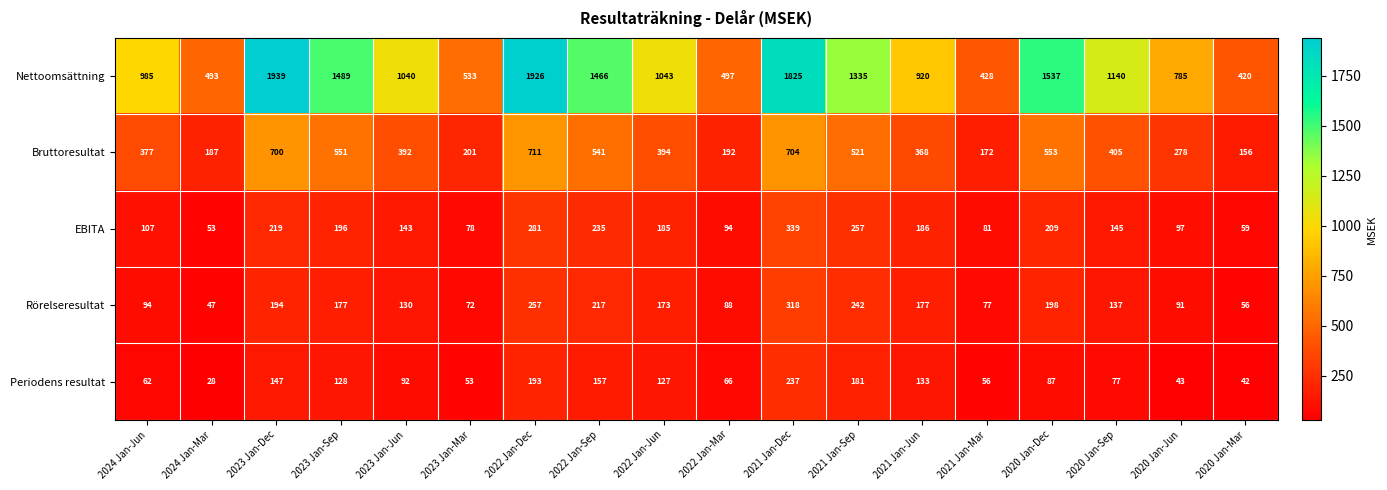

Is it true that Nettoomsättning equals 1074 at 2020 Jan-Jun?

False